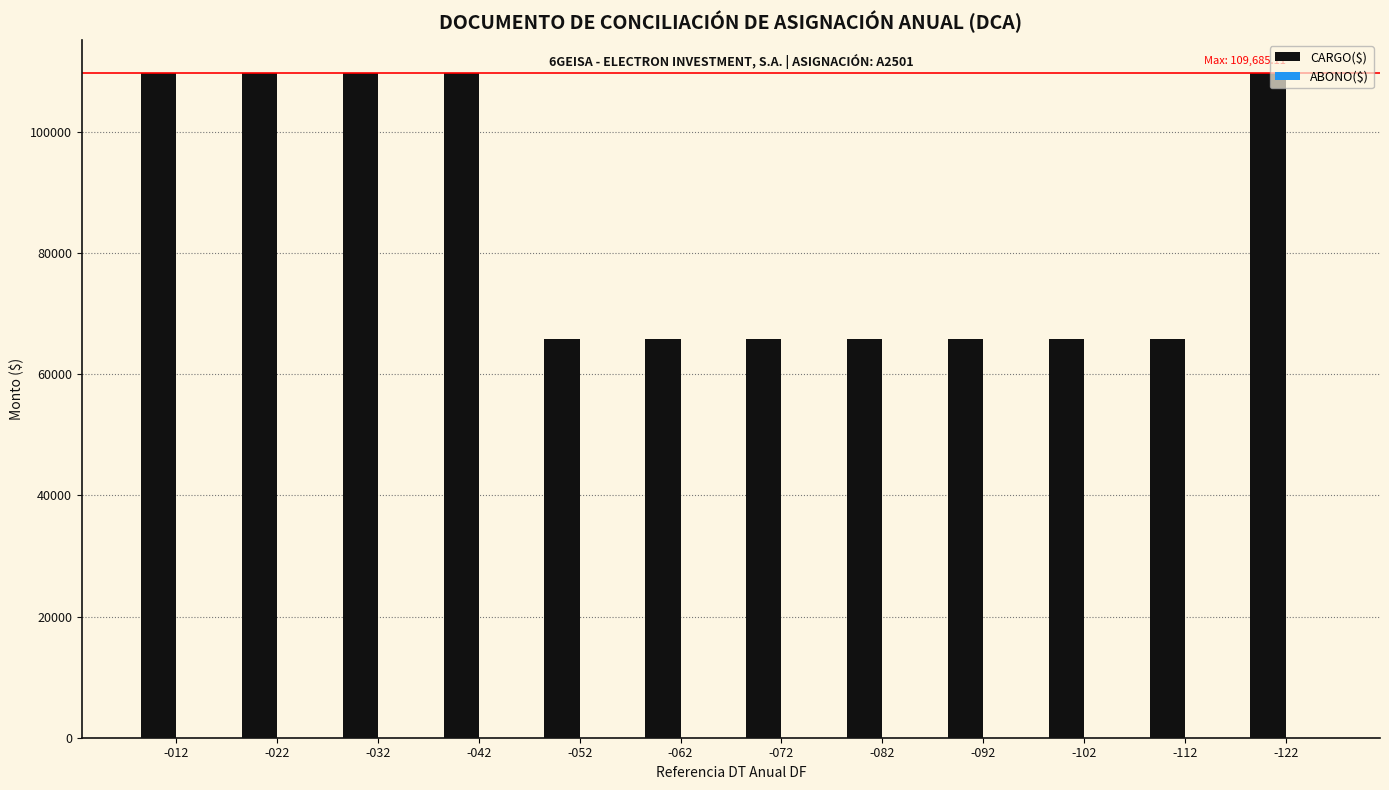

What is the value of the 6th bar from the left?

65831.4